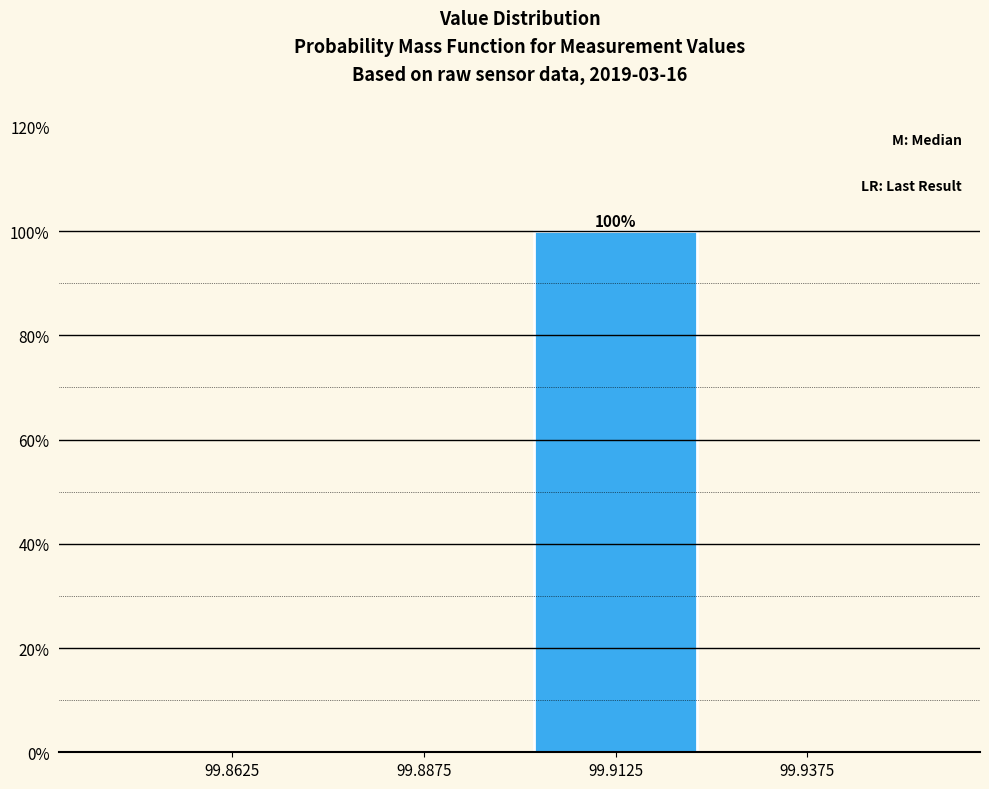

Which range on the x-axis has the tallest bar?

99.900 to 99.925